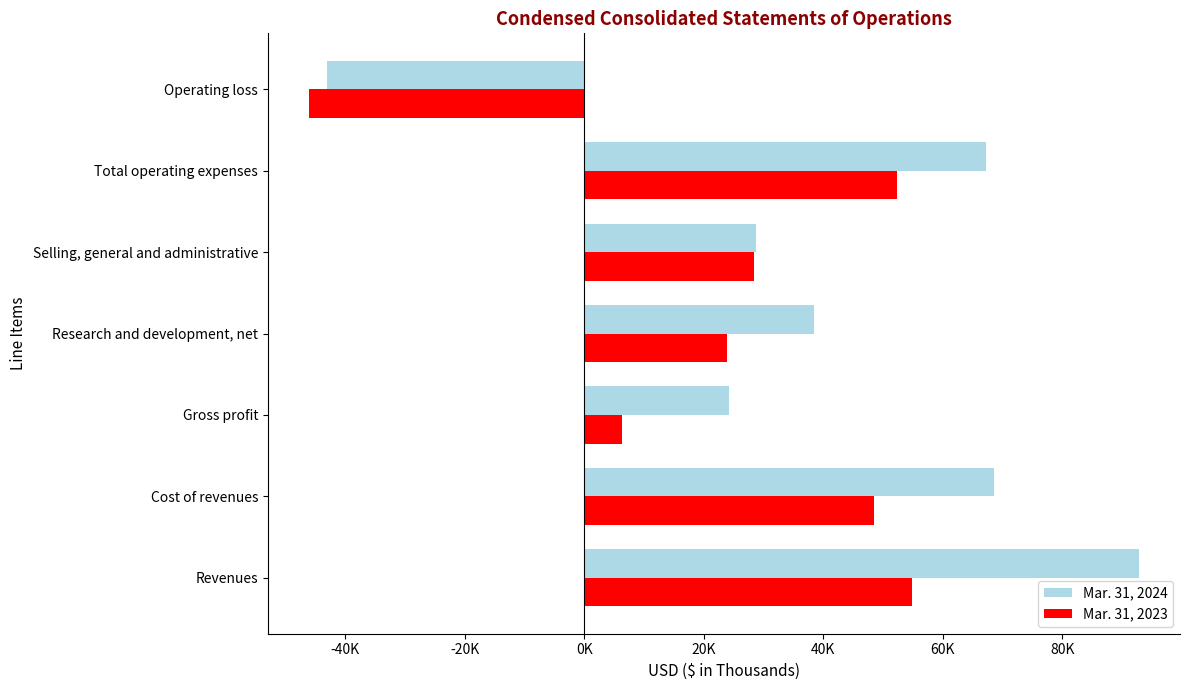

What are all the series names shown in the legend?

Mar. 31, 2024, Mar. 31, 2023